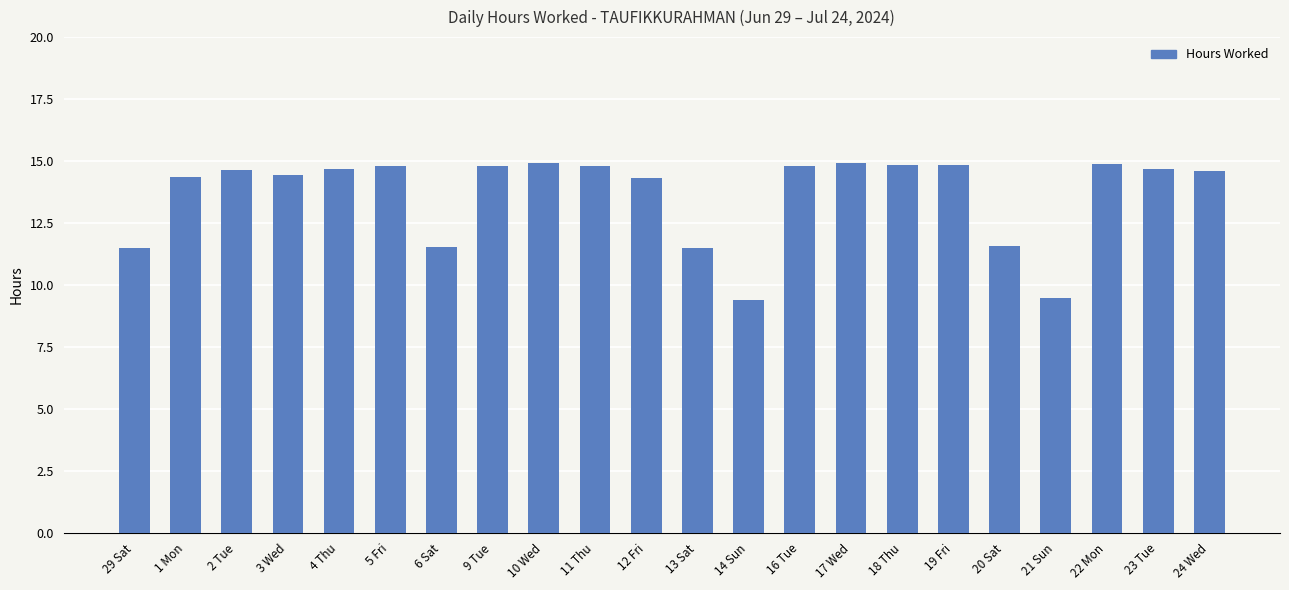

At which label does the data first exceed 14?

1 Mon